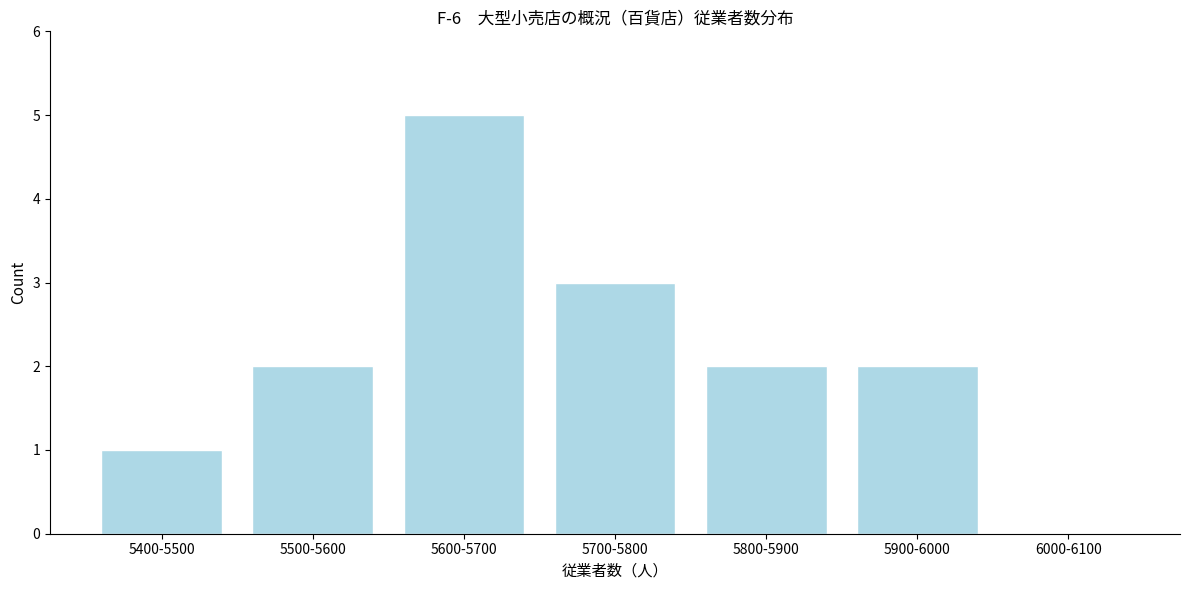

Reading right to left, extract all data points from this chart.

6000-6100=0	5900-6000=2	5800-5900=2	5700-5800=3	5600-5700=5	5500-5600=2	5400-5500=1